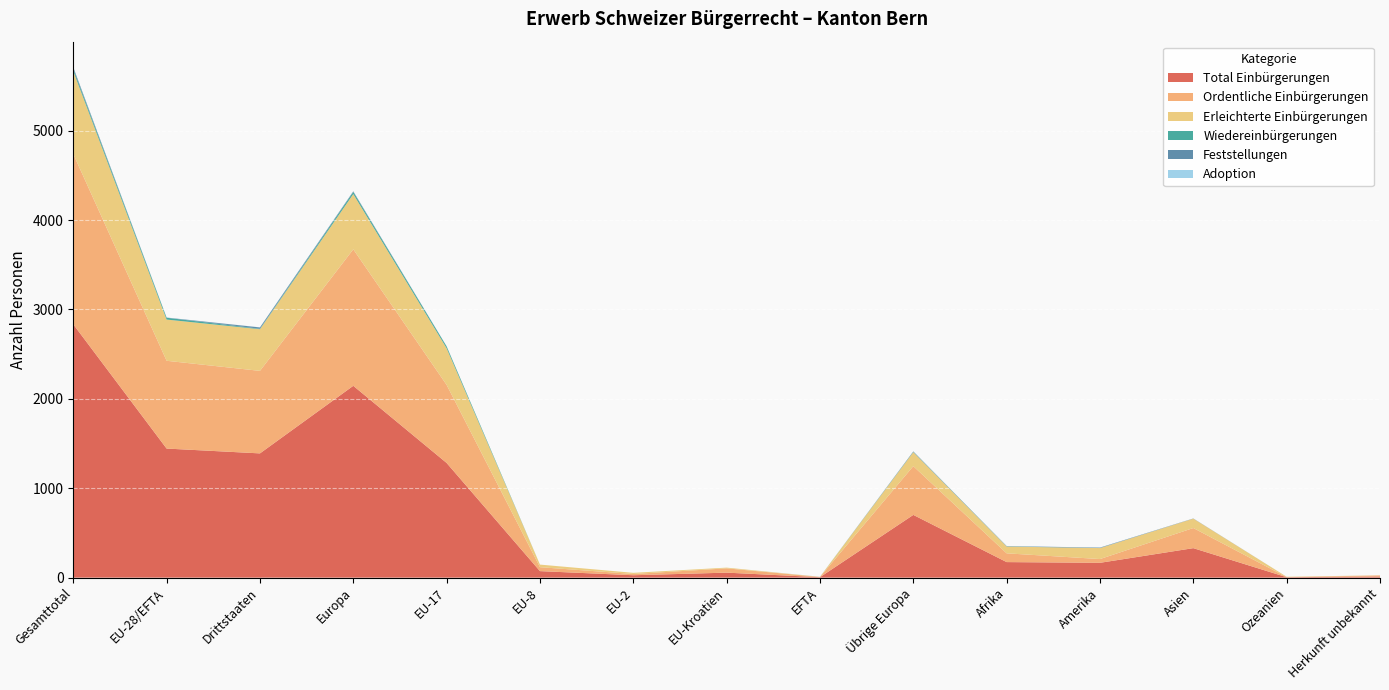

Reading left to right, what are all the values shown in this chart?

Total Einbürgerungen: Gesamttotal=2834	EU-28/EFTA=1444	Drittstaaten=1390	Europa=2146	EU-17=1283	EU-8=73	EU-2=27	EU-Kroatien=56	EFTA=5	Übrige Europa=702	Afrika=174	Amerika=166	Asien=330	Ozeanien=5	Herkunft unbekannt=13
Ordentliche Einbürgerungen: Gesamttotal=1905	EU-28/EFTA=982	Drittstaaten=923	Europa=1527	EU-17=873	EU-8=44	EU-2=14	EU-Kroatien=48	EFTA=3	Übrige Europa=545	Afrika=98	Amerika=42	Asien=225	Ozeanien=1	Herkunft unbekannt=12
Erleichterte Einbürgerungen: Gesamttotal=927	EU-28/EFTA=461	Drittstaaten=466	Europa=618	EU-17=410	EU-8=29	EU-2=13	EU-Kroatien=8	EFTA=1	Übrige Europa=157	Afrika=76	Amerika=123	Asien=105	Ozeanien=4	Herkunft unbekannt=1
Wiedereinbürgerungen: Gesamttotal=25	EU-28/EFTA=20	Drittstaaten=5	Europa=23	EU-17=20	EU-8=0	EU-2=0	EU-Kroatien=0	EFTA=0	Übrige Europa=3	Afrika=2	Amerika=0	Asien=0	Ozeanien=0	Herkunft unbekannt=0
Feststellungen: Gesamttotal=17	EU-28/EFTA=2	Drittstaaten=15	Europa=7	EU-17=2	EU-8=0	EU-2=0	EU-Kroatien=0	EFTA=0	Übrige Europa=5	Afrika=3	Amerika=5	Asien=2	Ozeanien=0	Herkunft unbekannt=0
Adoption: Gesamttotal=2	EU-28/EFTA=1	Drittstaaten=1	Europa=1	EU-17=0	EU-8=0	EU-2=0	EU-Kroatien=0	EFTA=1	Übrige Europa=0	Afrika=0	Amerika=1	Asien=0	Ozeanien=0	Herkunft unbekannt=0